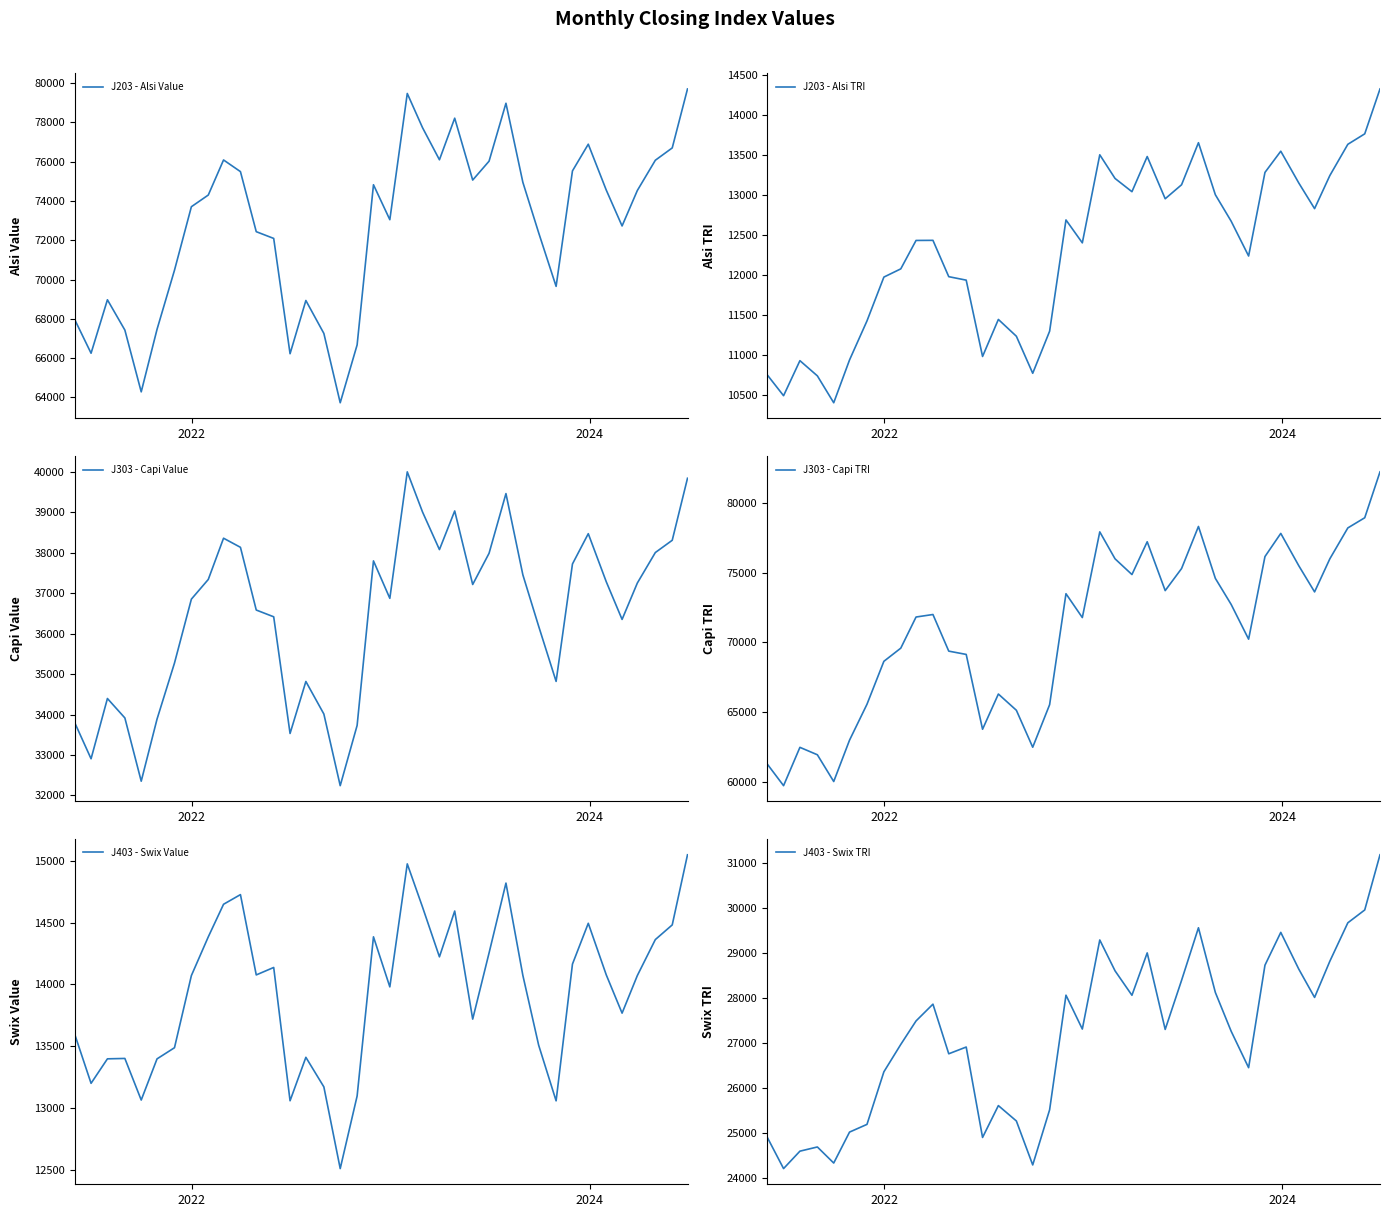

True or false: J203 - Alsi Value and J303 - Capi Value intersect in this chart.

False